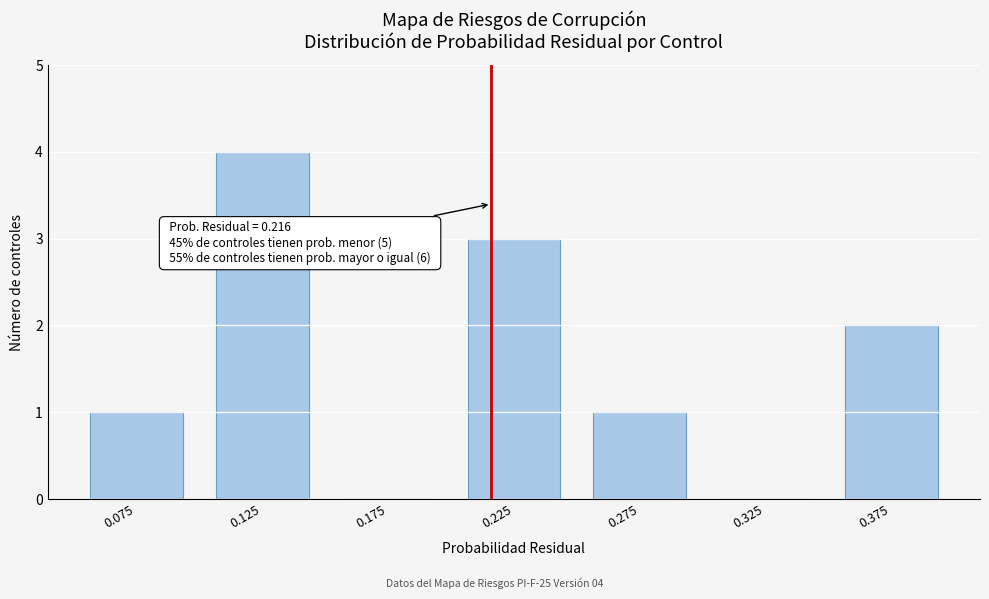

Reading right to left, extract all data points from this chart.

0.375=2	0.325=0	0.275=1	0.225=3	0.175=0	0.125=4	0.075=1